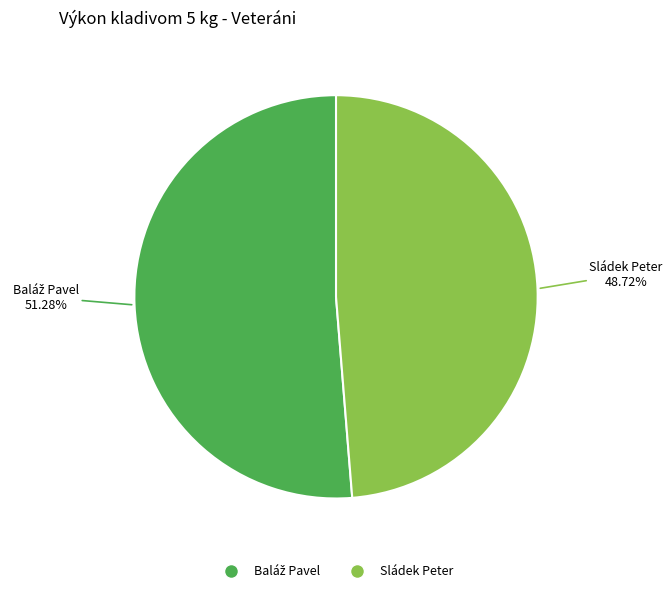

What is the smallest slice in the pie chart?

Sládek Peter